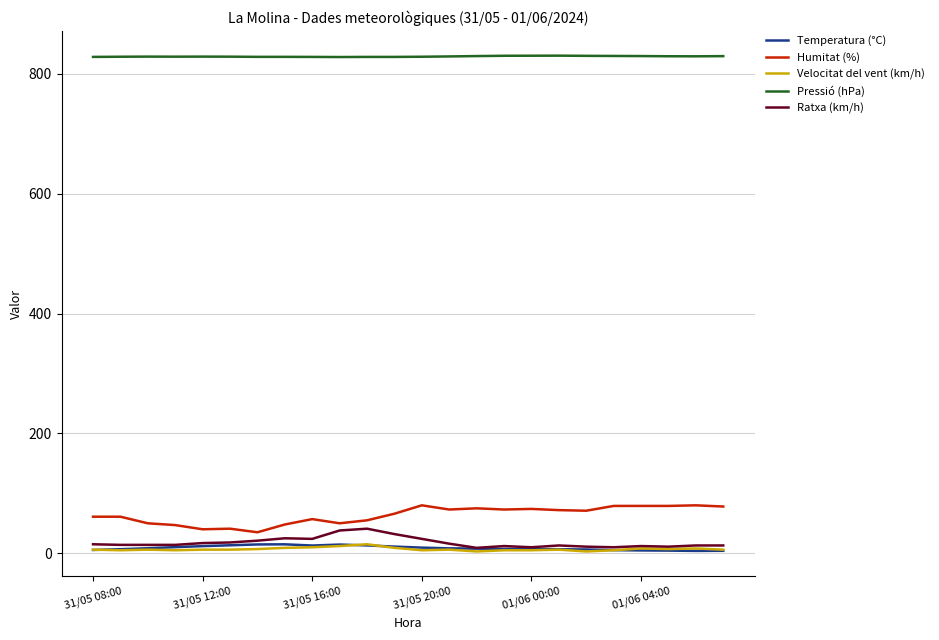

What is the minimum value for Pressió (hPa)?

828.3